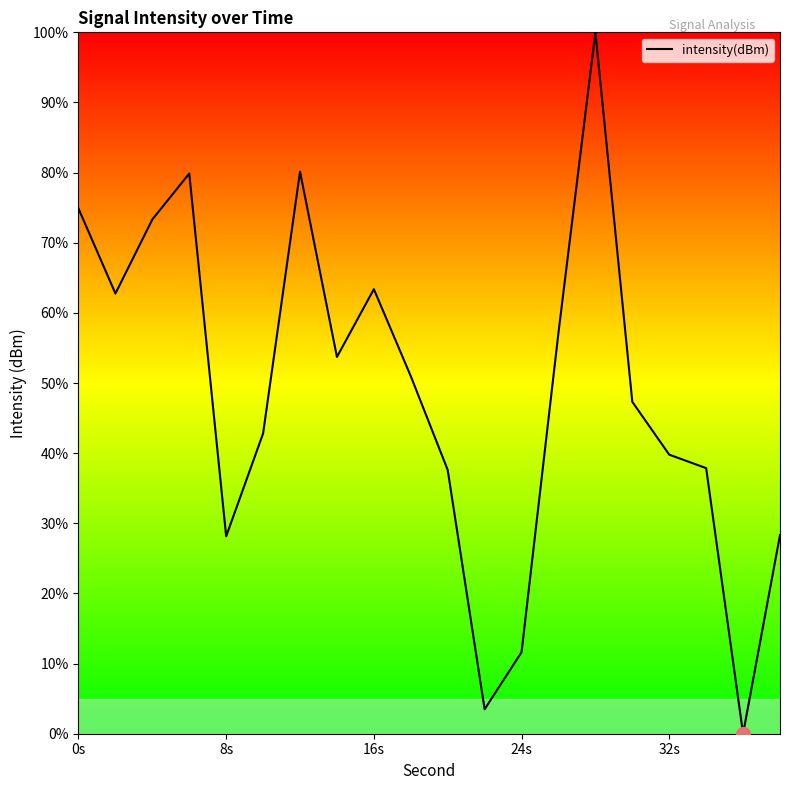

What is the maximum value shown in the chart?

100.0